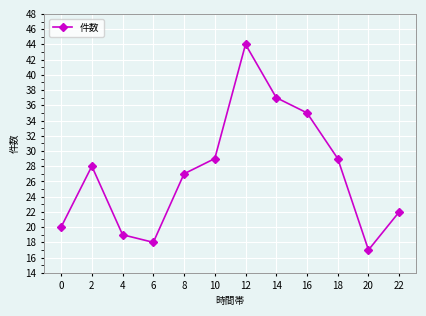

Does the chart have visible grid lines?

Yes